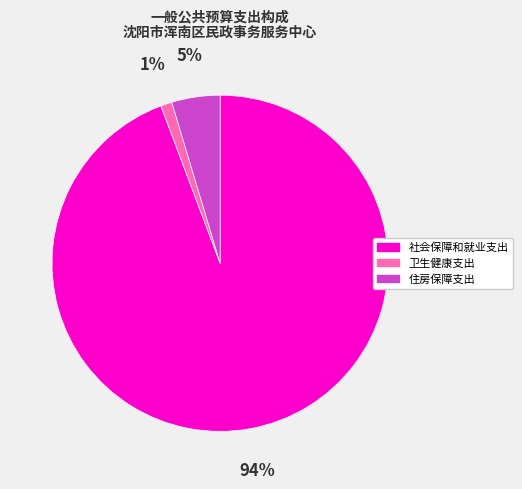

To the nearest percent, what is the combined percentage of 卫生健康支出 and 社会保障和就业支出?

95%